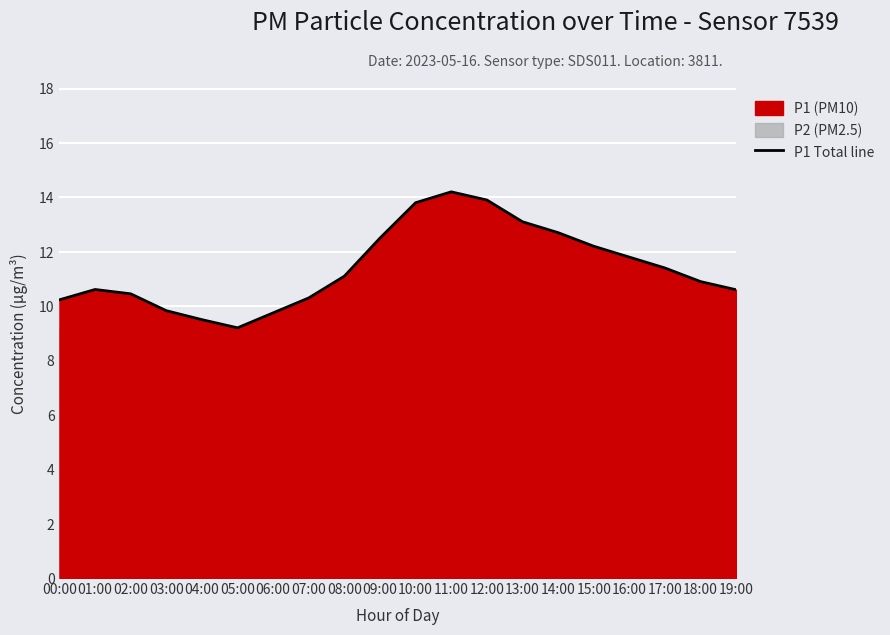

Which category has the highest value across all series?

11:00